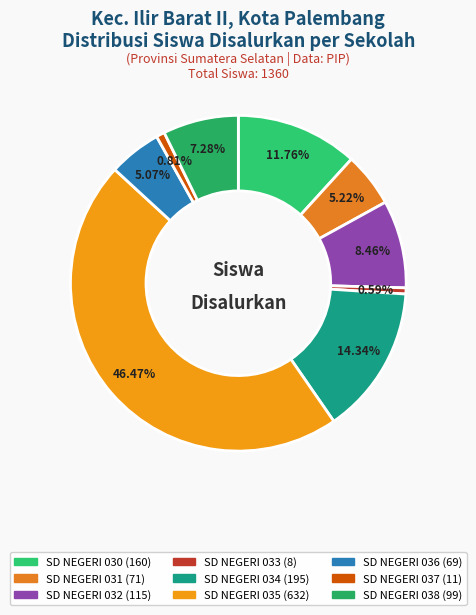

Which slice is the largest?

SD NEGERI 035